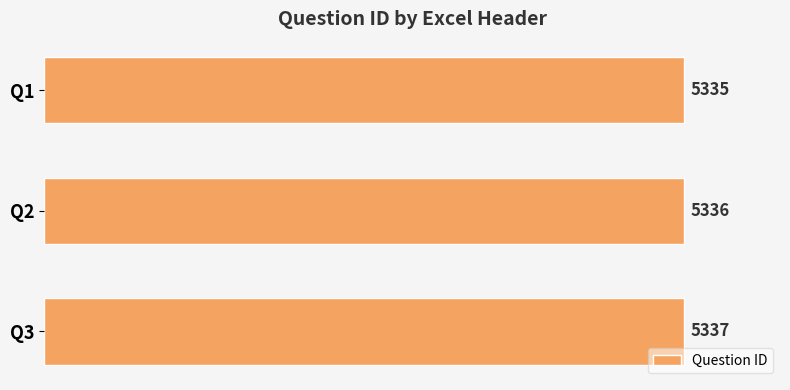

What is the difference between the second highest and minimum values?

1